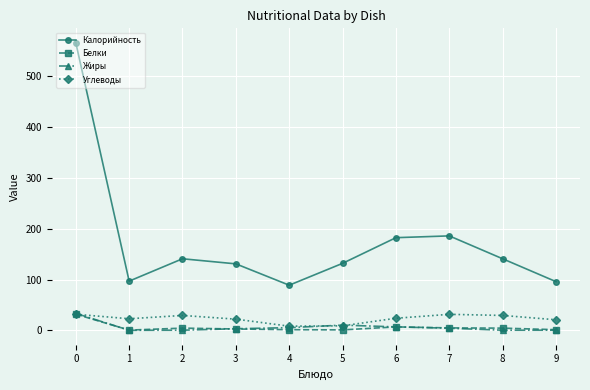

What is the total value across all series at 3?

159.5